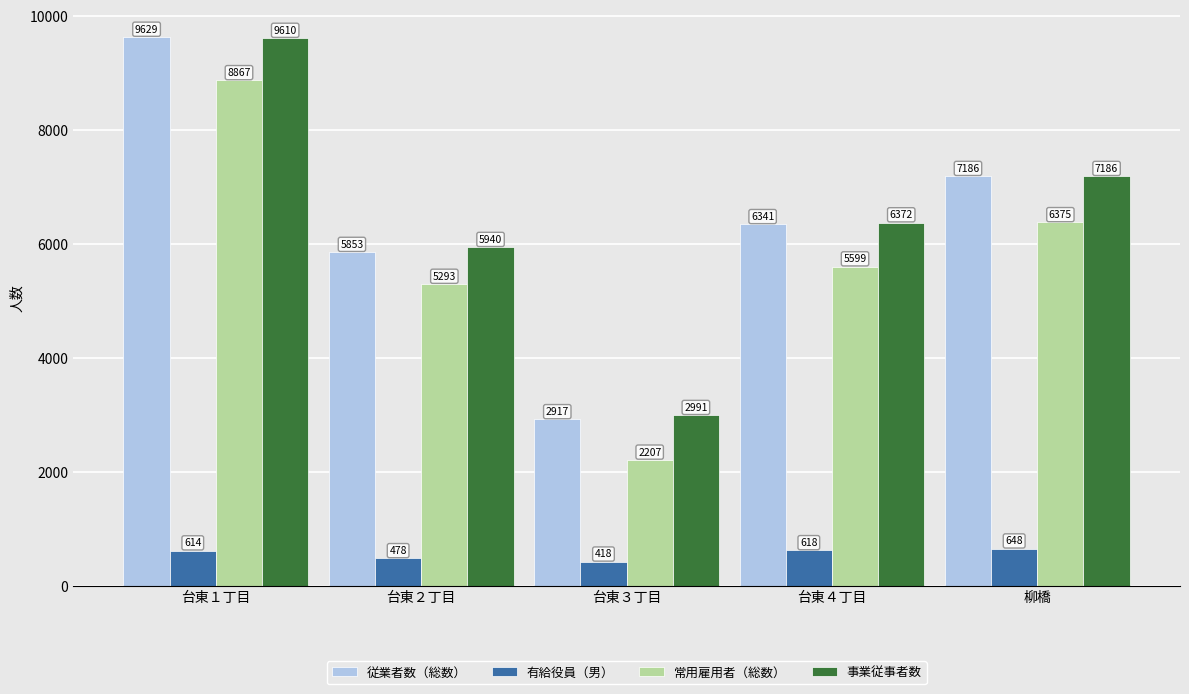

Which series has the widest spread of values?

従業者数（総数）